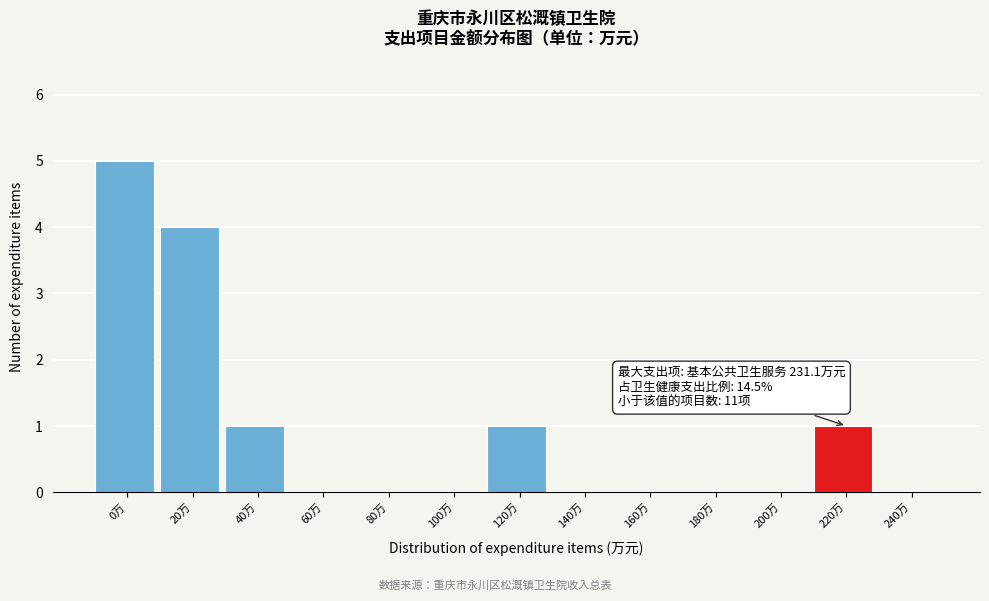

Reading right to left, list all the values displayed in this chart.

240万=0	220万=1	200万=0	180万=0	160万=0	140万=0	120万=1	100万=0	80万=0	60万=0	40万=1	20万=4	0万=5